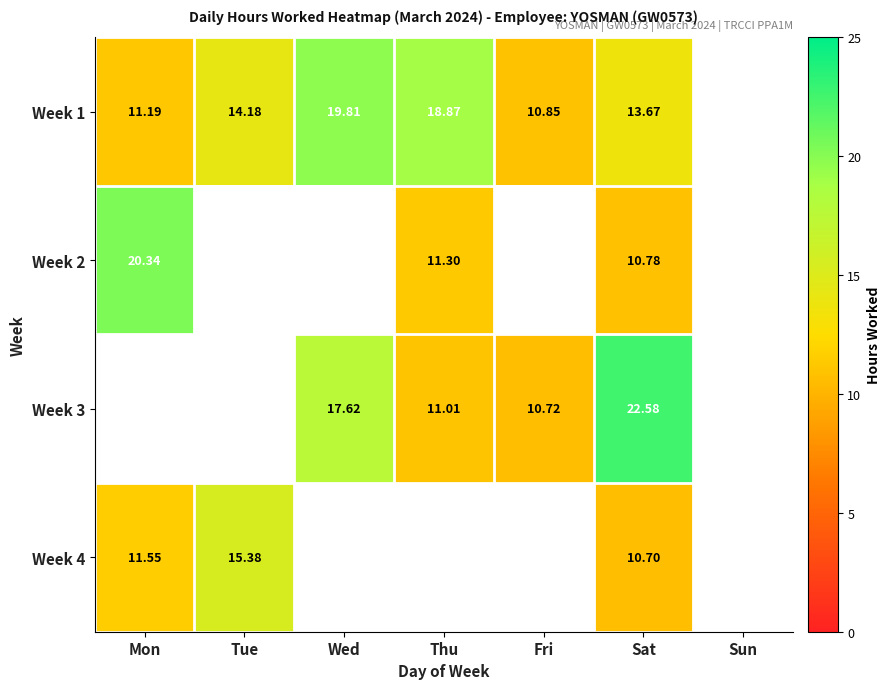

Is the value of Week 4 at Sat greater than the value of Week 1 at Tue?

No